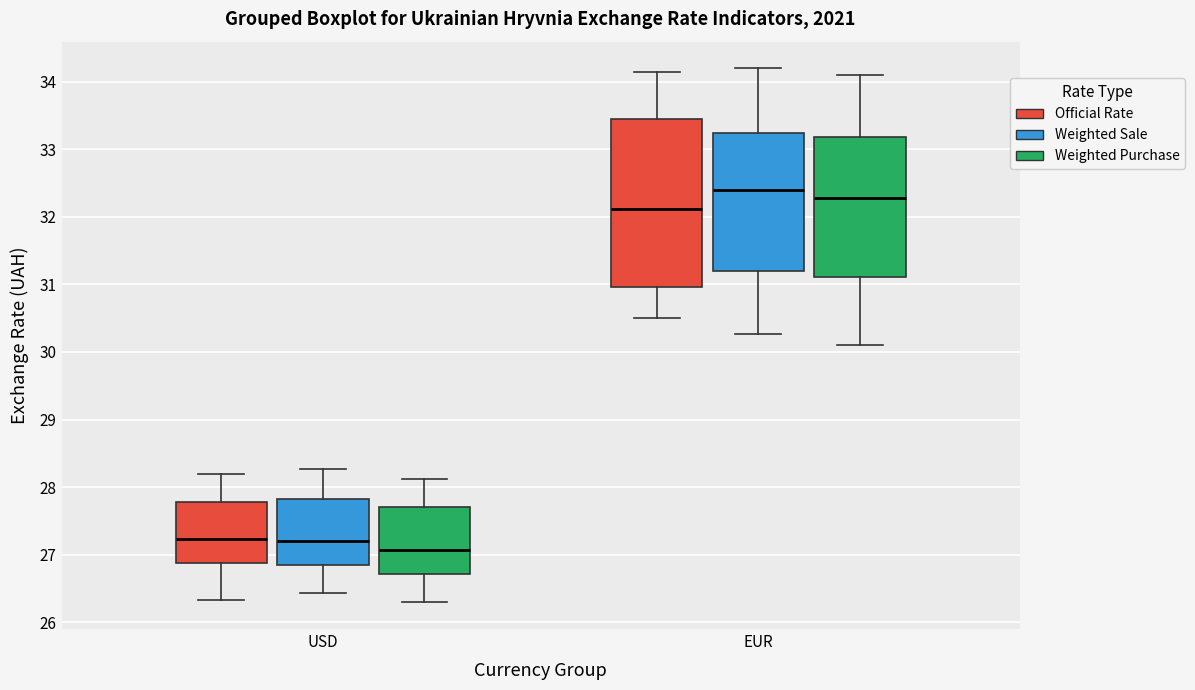

Which box's median line is the highest?

EUR (Weighted Sale)